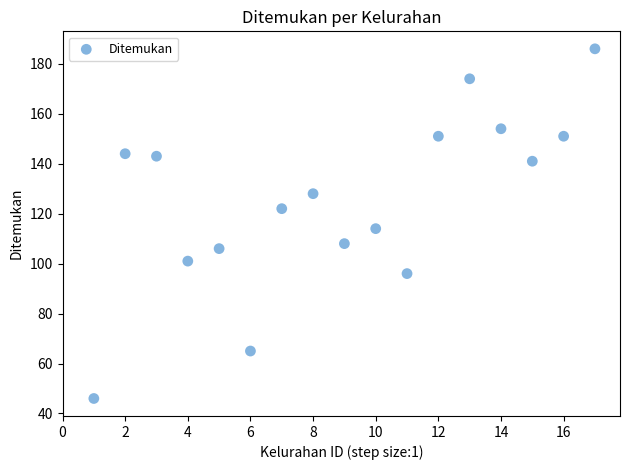

What Y value in the scatter plot is closest to 116?

114